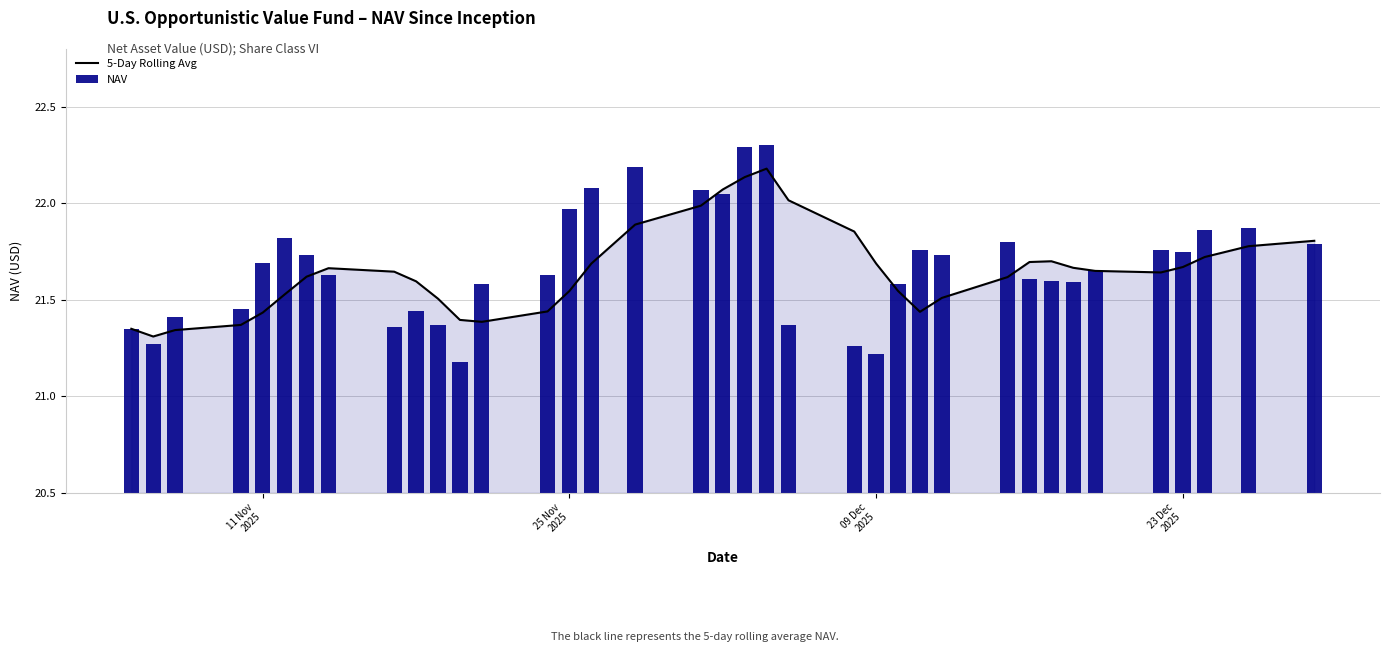

What are all the series names shown in the legend?

5-Day Rolling Avg, NAV